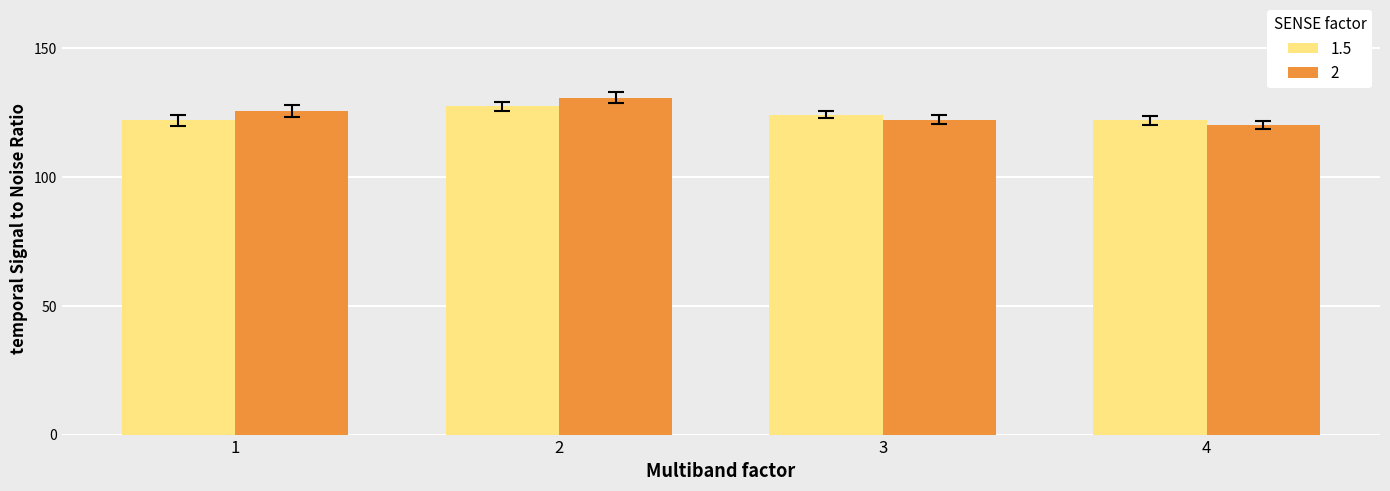

Count the number of categories in the chart.

4